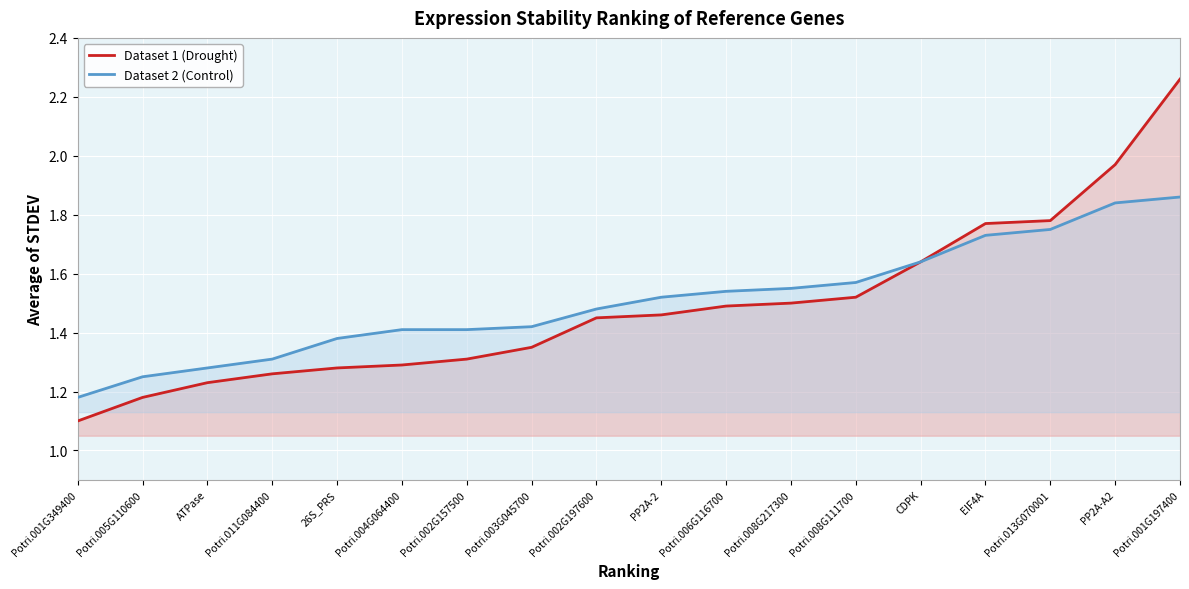

What is the value of the Dataset 1 (Drought) point at the 16th from the left?

1.8